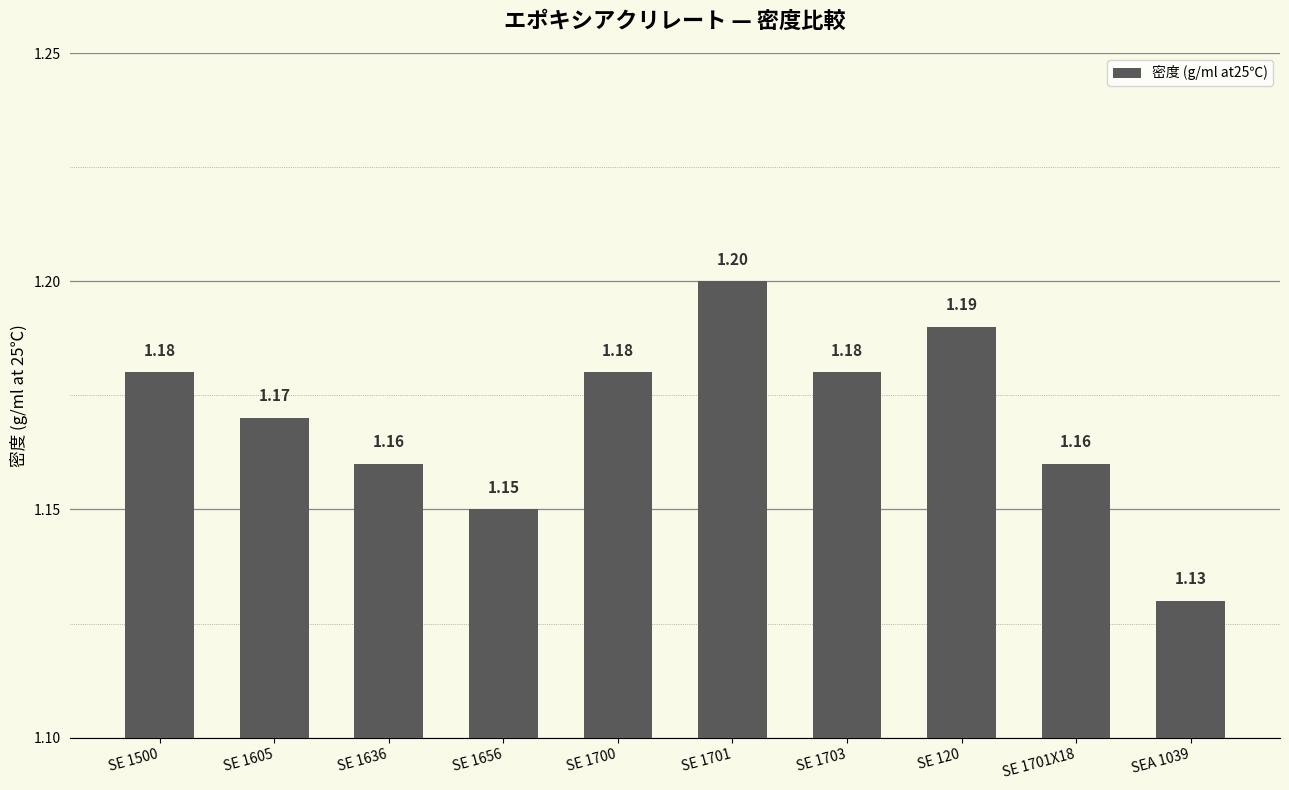

How many bars are there in total?

10